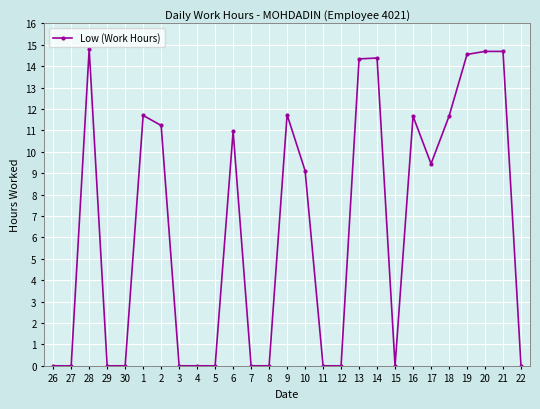

What is the change in value from 17 to 18?

+2.2